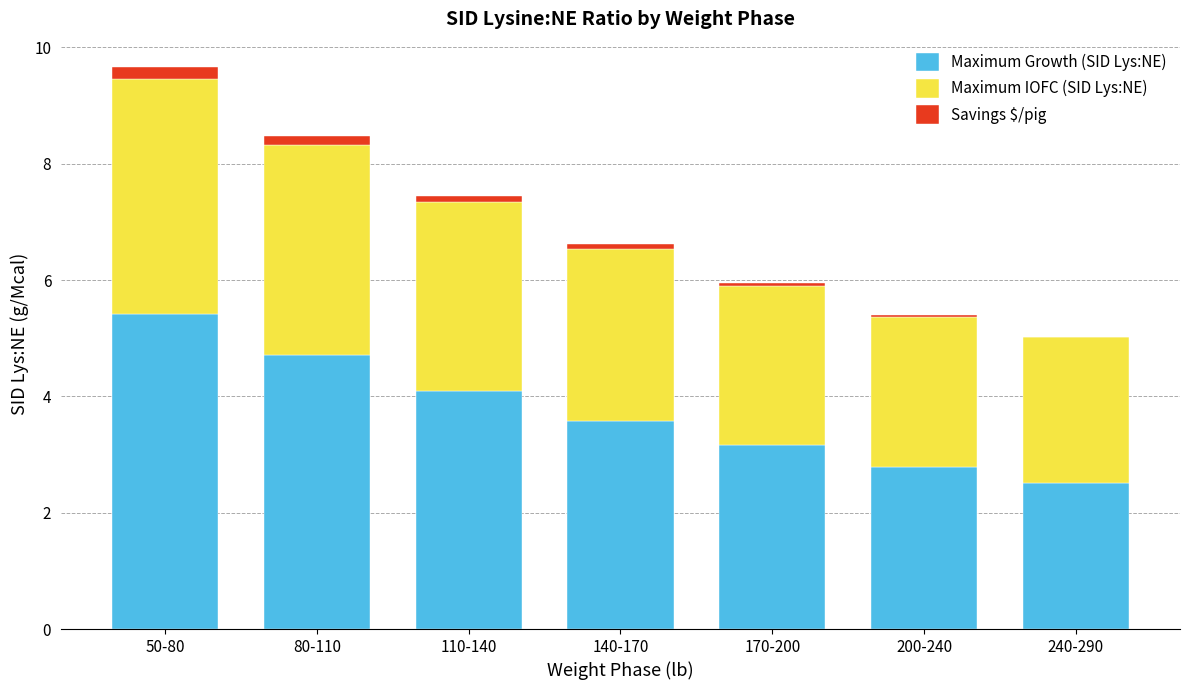

Which category has the highest value in the Maximum Growth (SID Lys:NE) series?

50-80